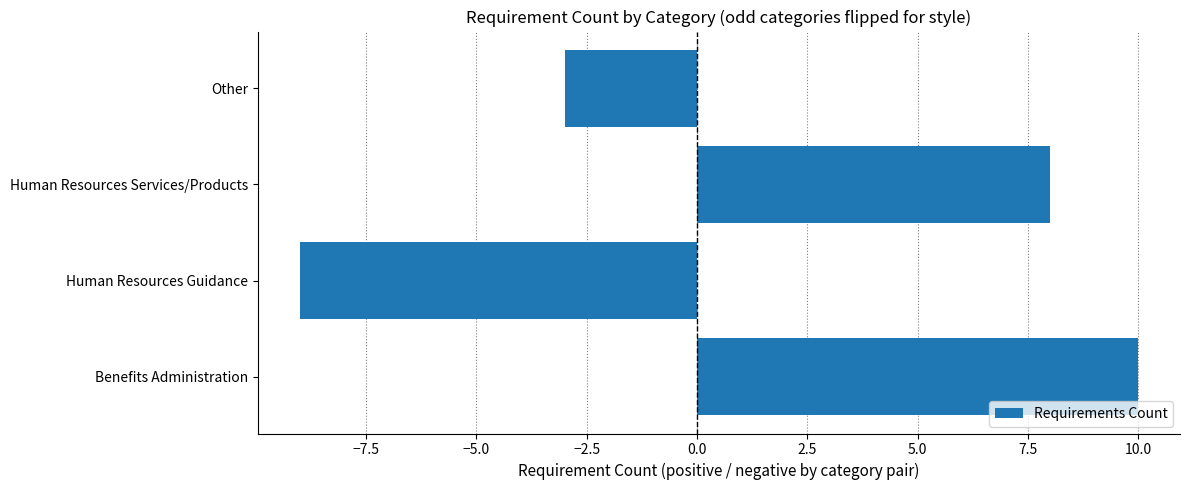

What is the difference between the maximum and second lowest values?

13